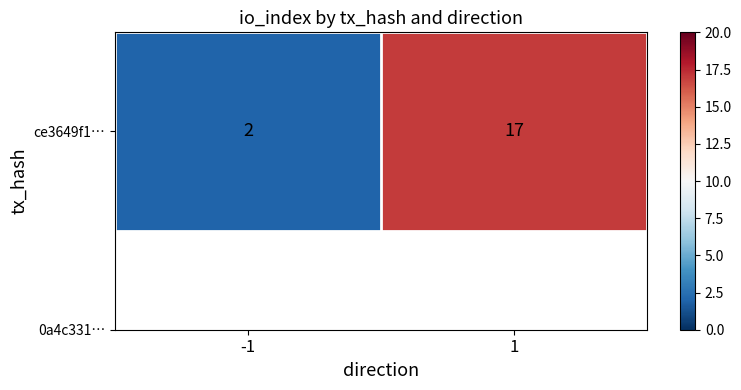

List the labels in order of value, largest first.

1, -1